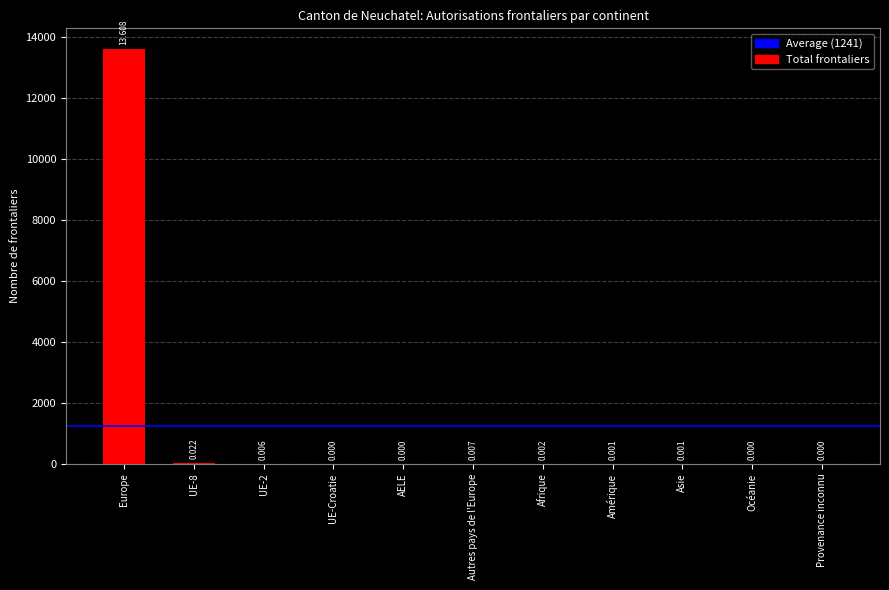

Are the bars horizontal?

No